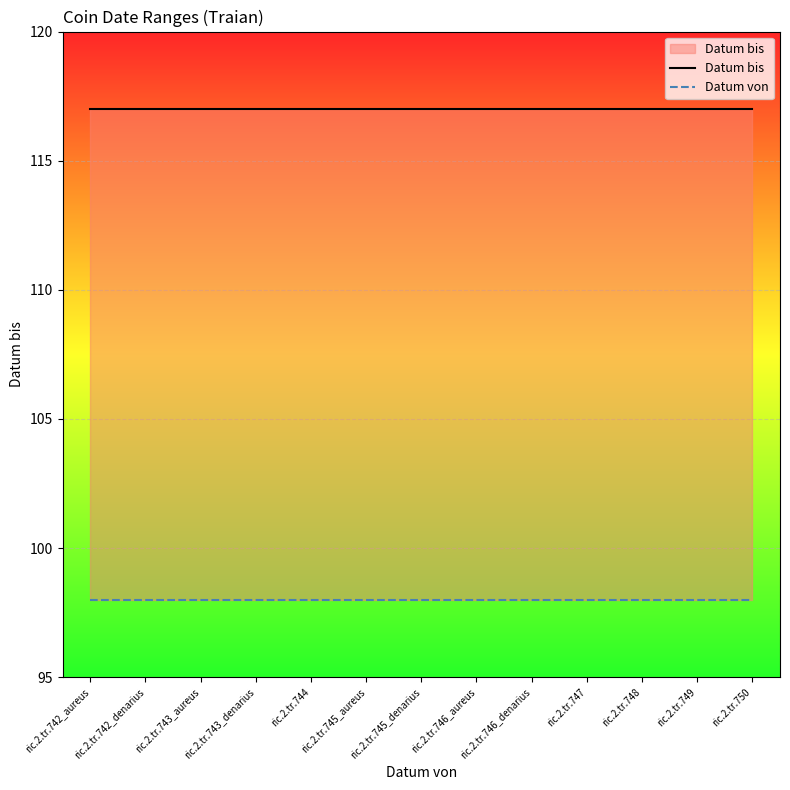

What is the label of the 1st point from the right?

ric.2.tr.750